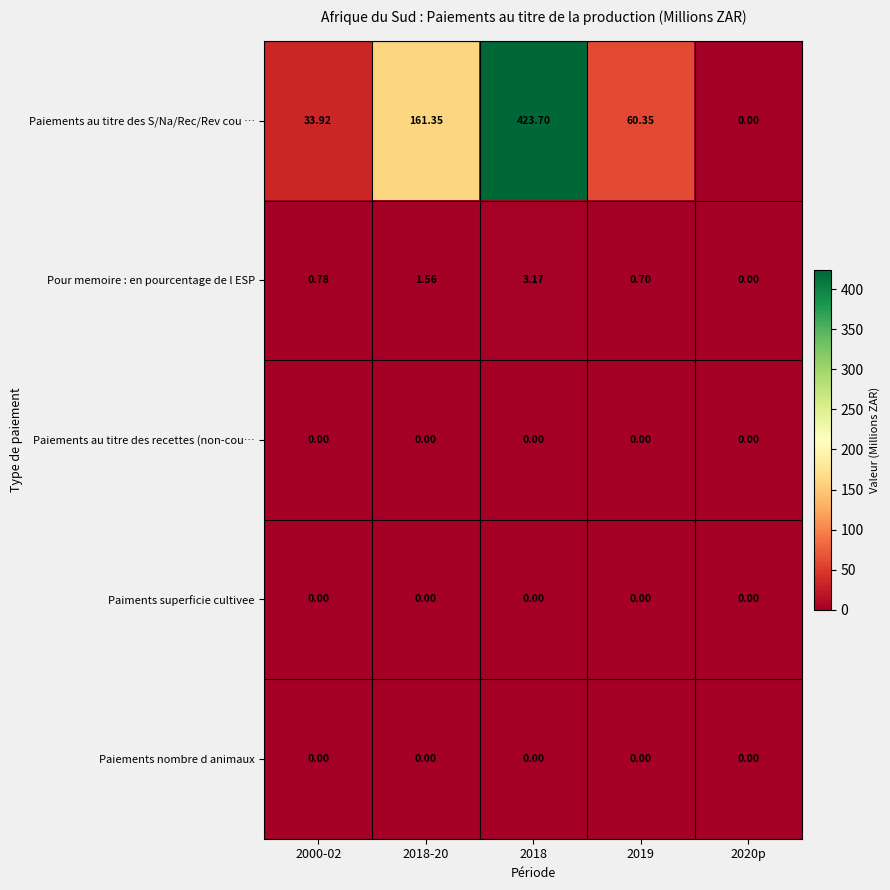

What is the greatest value displayed?

423.7